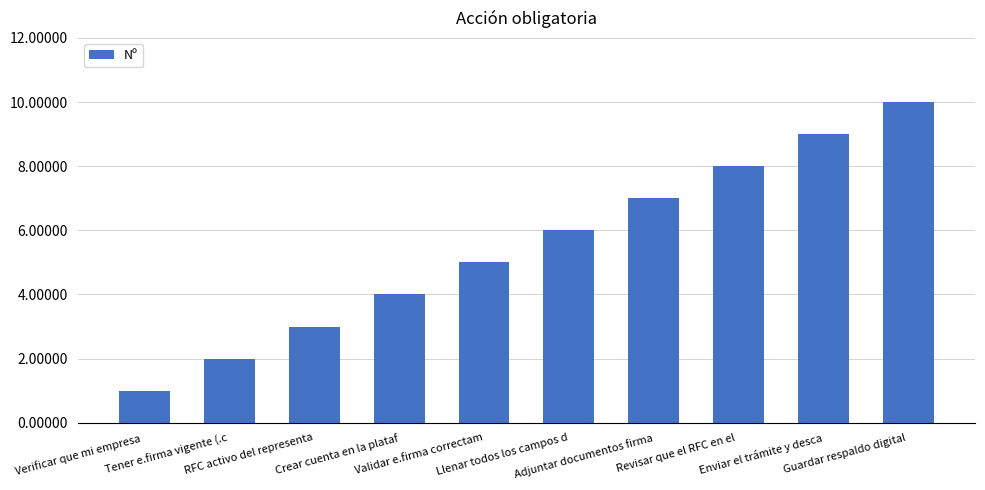

List the labels in order of value, smallest first.

Verificar que mi empresa , Tener e.firma vigente (.c, RFC activo del representa, Crear cuenta en la plataf, Validar e.firma correctam, Llenar todos los campos d, Adjuntar documentos firma, Revisar que el RFC en el , Enviar el trámite y desca, Guardar respaldo digital 